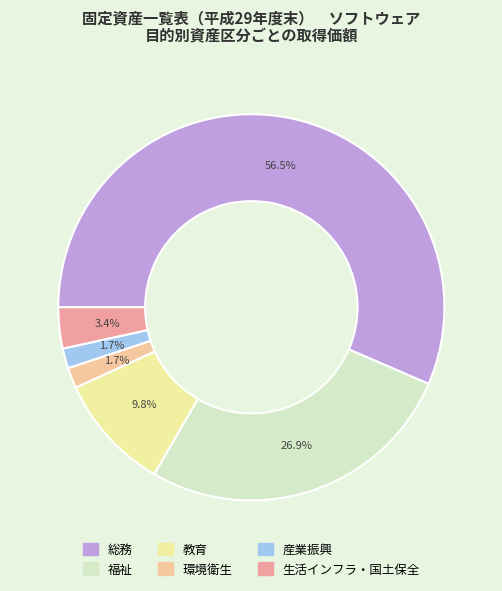

To the nearest percent, what percentage of the pie is 環境衛生?

2%